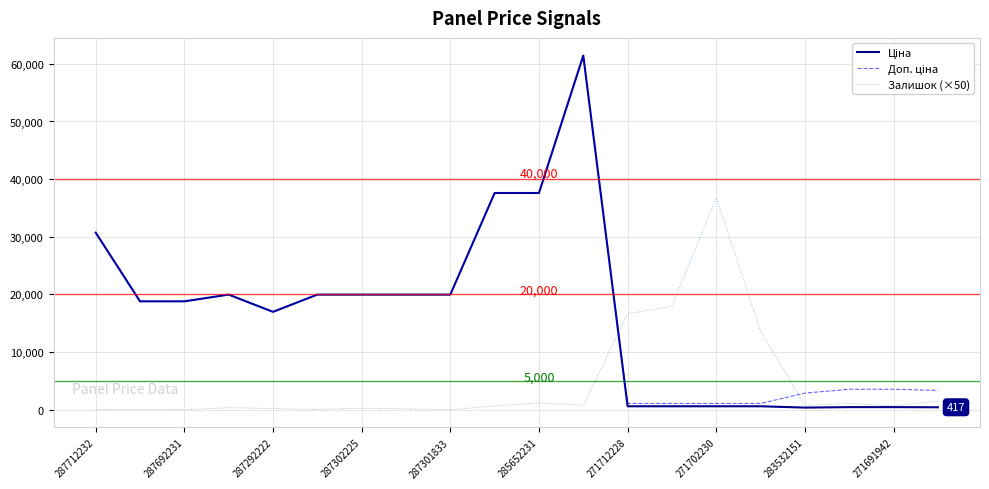

What is the maximum value shown in the chart?

61434.3